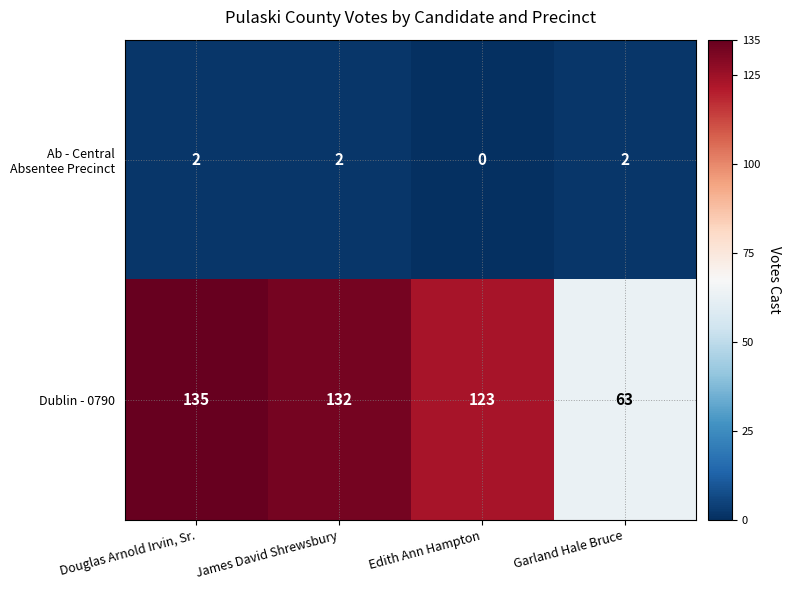

Read the Dublin - 0790 value at Edith Ann Hampton, to the nearest 5.

125